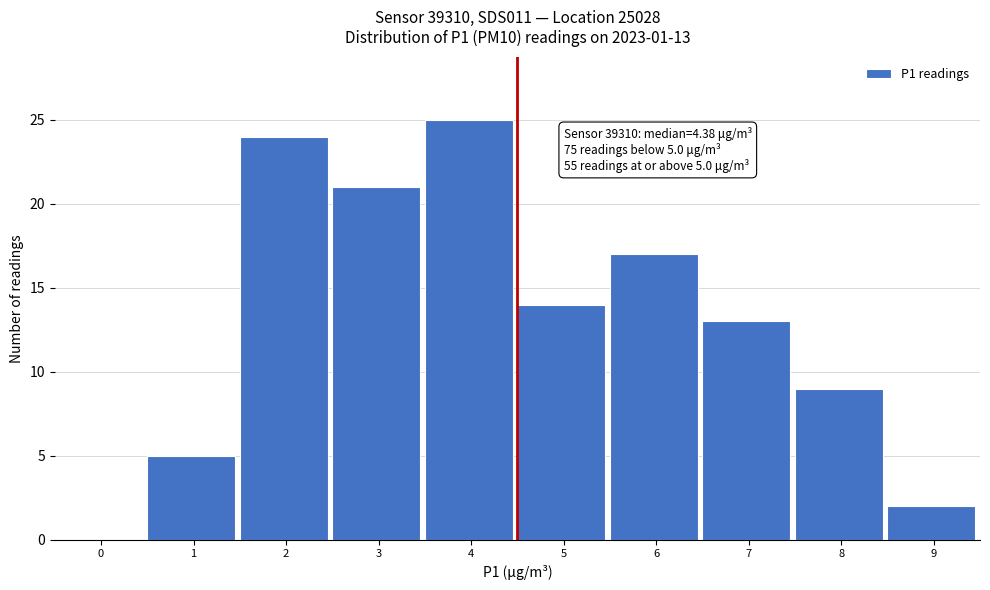

Reading left to right, list all the values displayed in this chart.

0=0	1=5	2=24	3=21	4=25	5=14	6=17	7=13	8=9	9=2